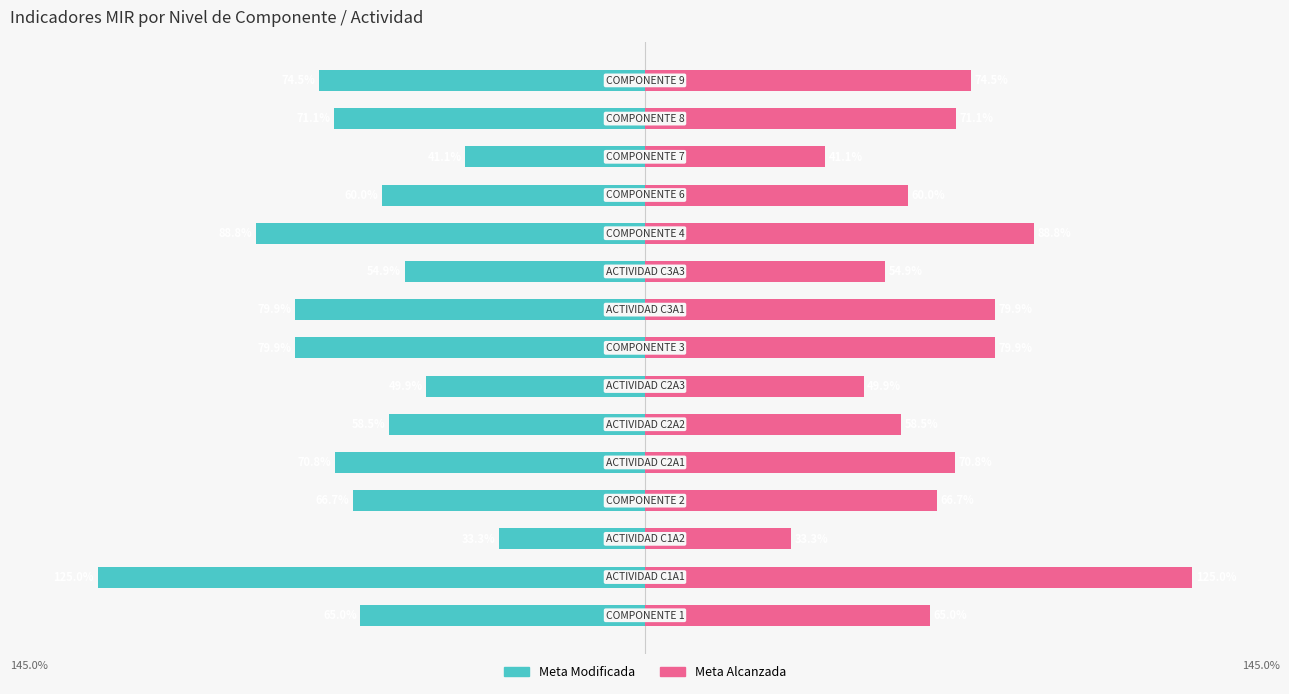

What is the value of the Meta Alcanzada bar at the 2nd from the left?

125.0